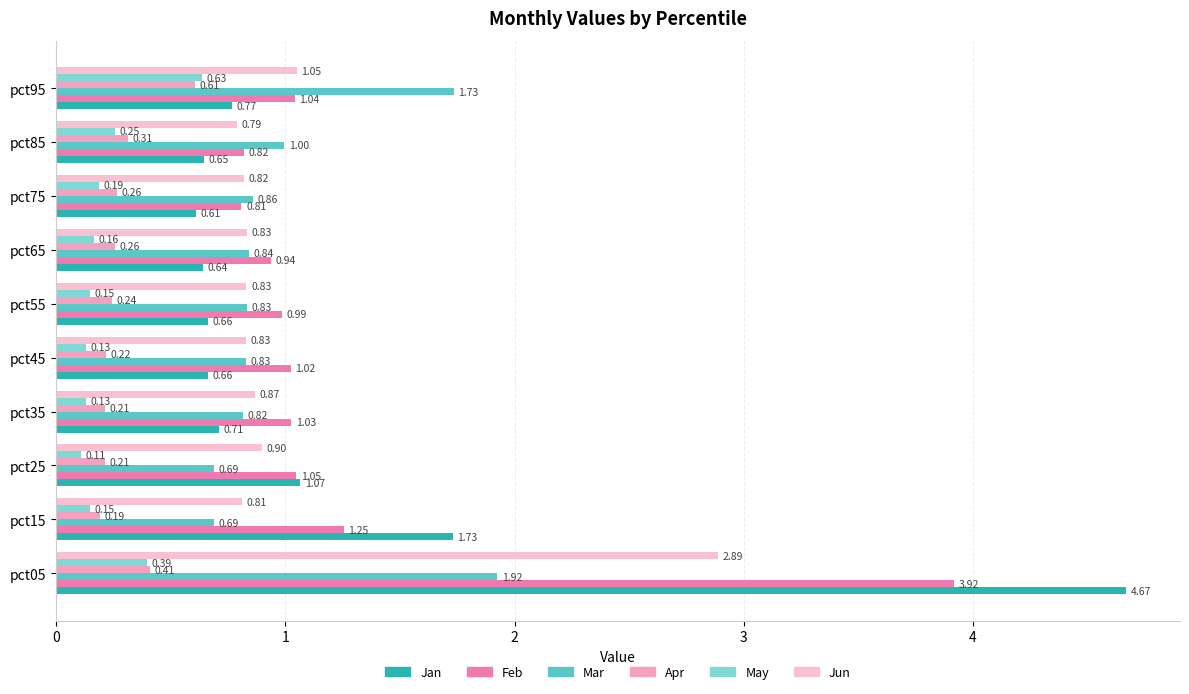

What is the greatest value displayed?

4.7